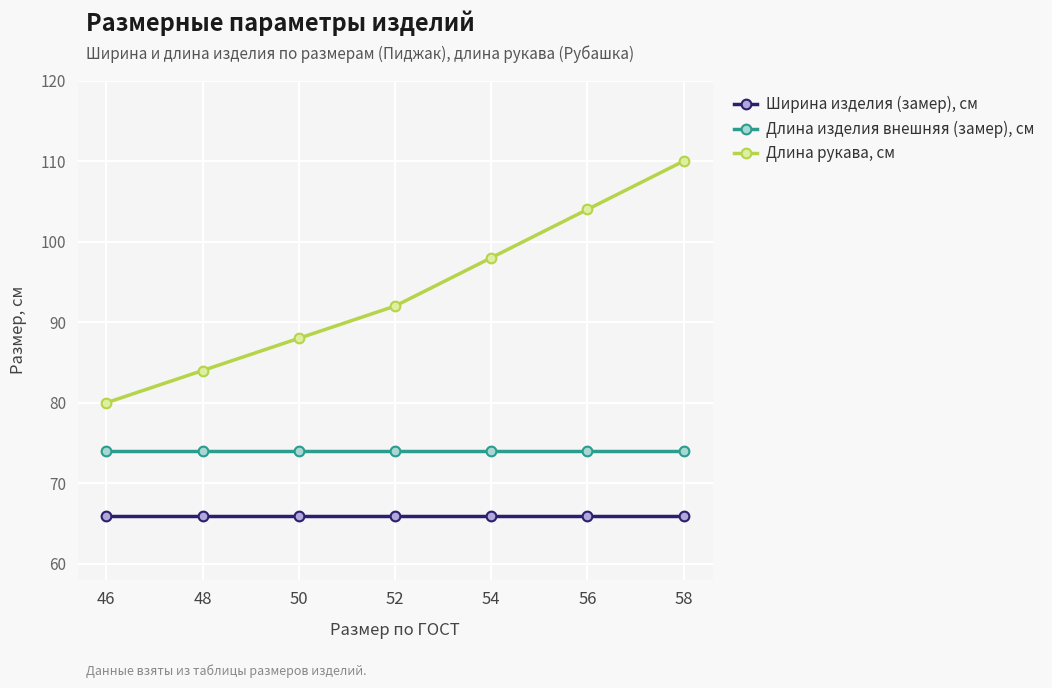

The Длина изделия внешняя (замер), см series shows 74 at 54. True or false?

True